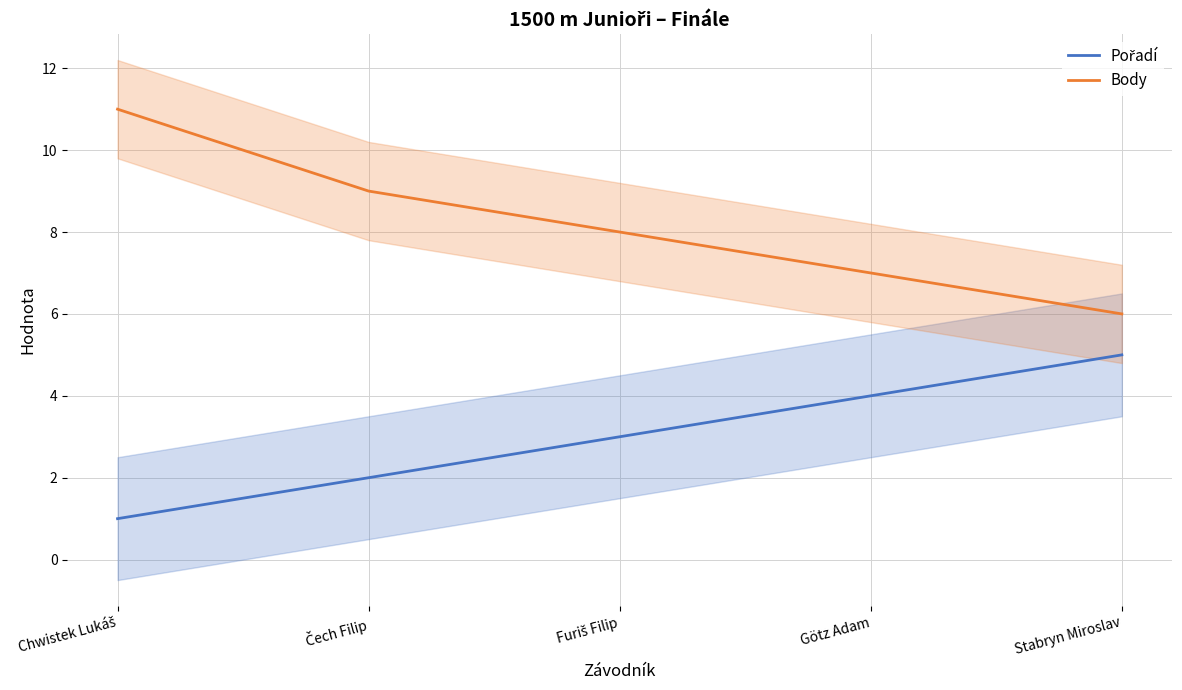

Rank the series by their maximum value, from lowest to highest.

Pořadí, Body